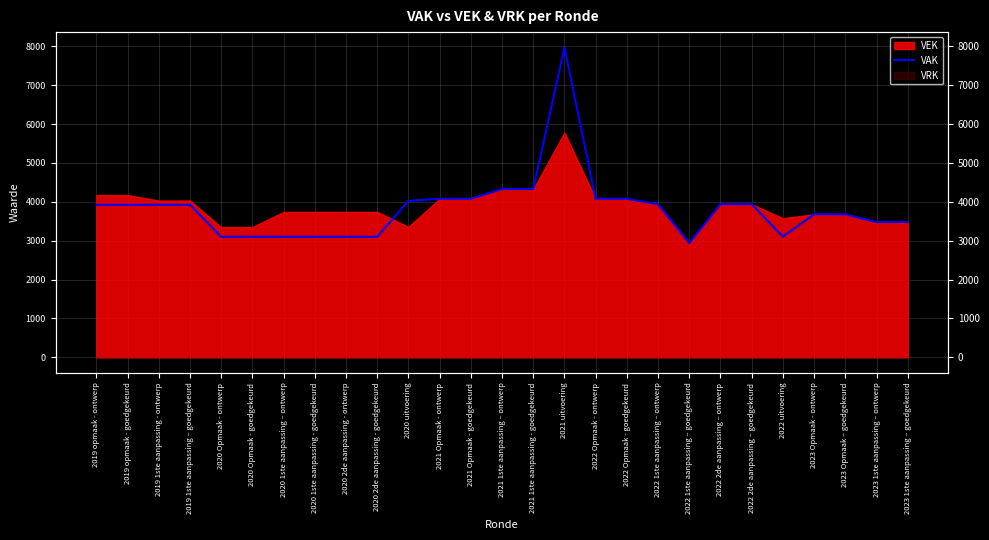

What is the average value?

3831